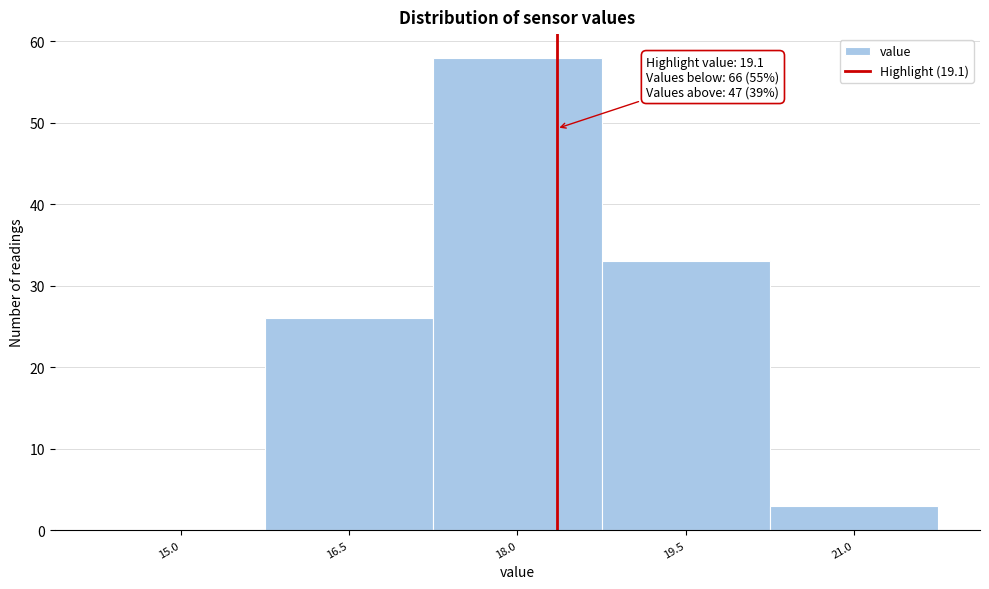

Reading right to left, list all the values displayed in this chart.

21.0=3	19.5=33	18.0=58	16.5=26	15.0=0